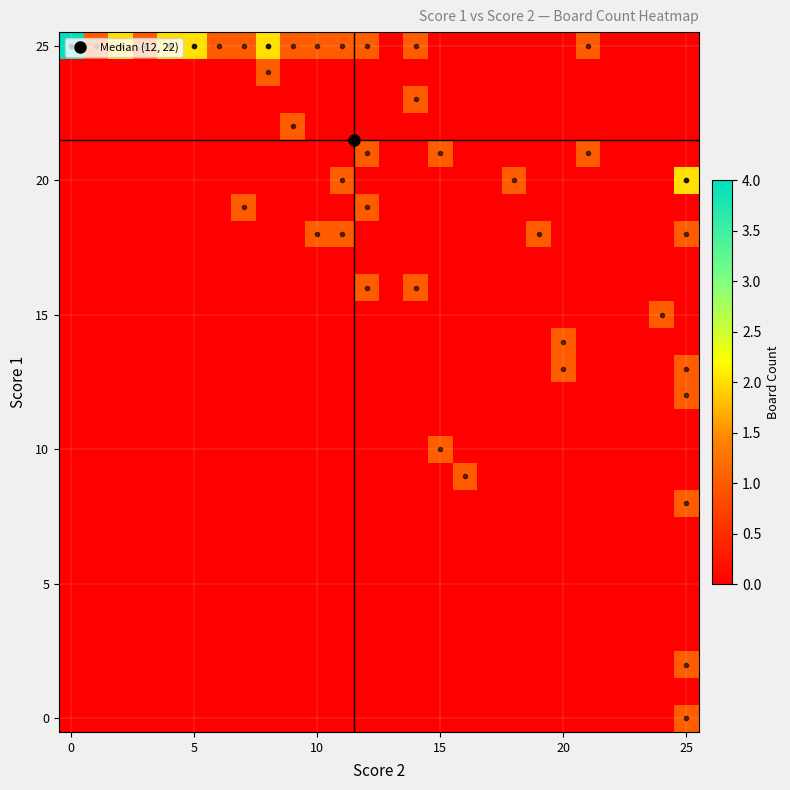

Which series has the largest range (max minus min)?

25